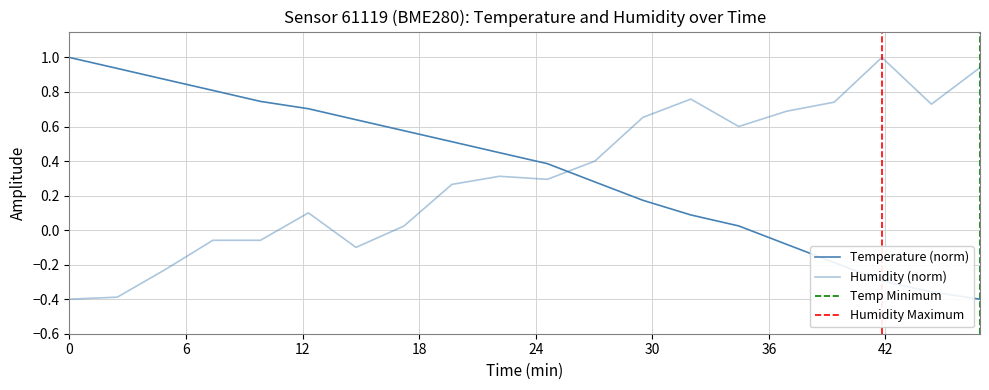

Does the chart display data point markers on the line(s)?

No